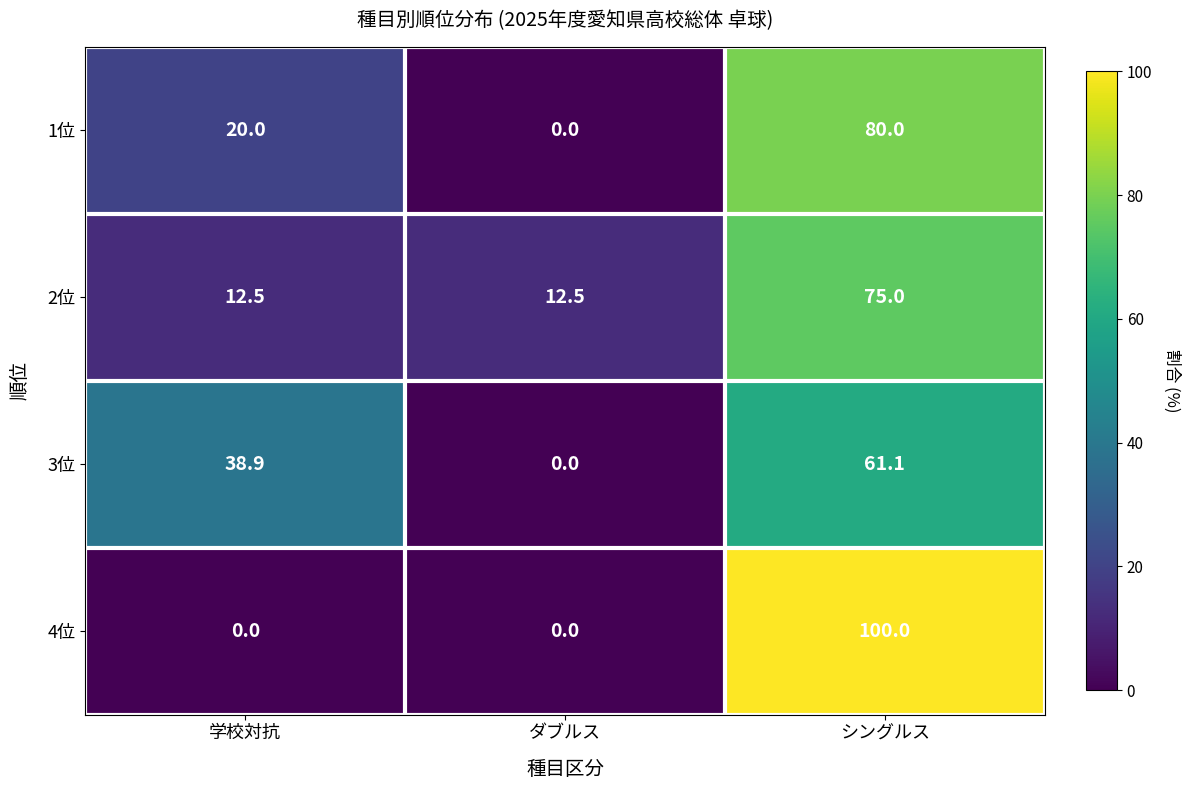

Reading left to right, extract all data points from this chart.

1位: 20.0	0.0	80.0
2位: 12.5	12.5	75.0
3位: 38.9	0.0	61.1
4位: 0.0	0.0	100.0